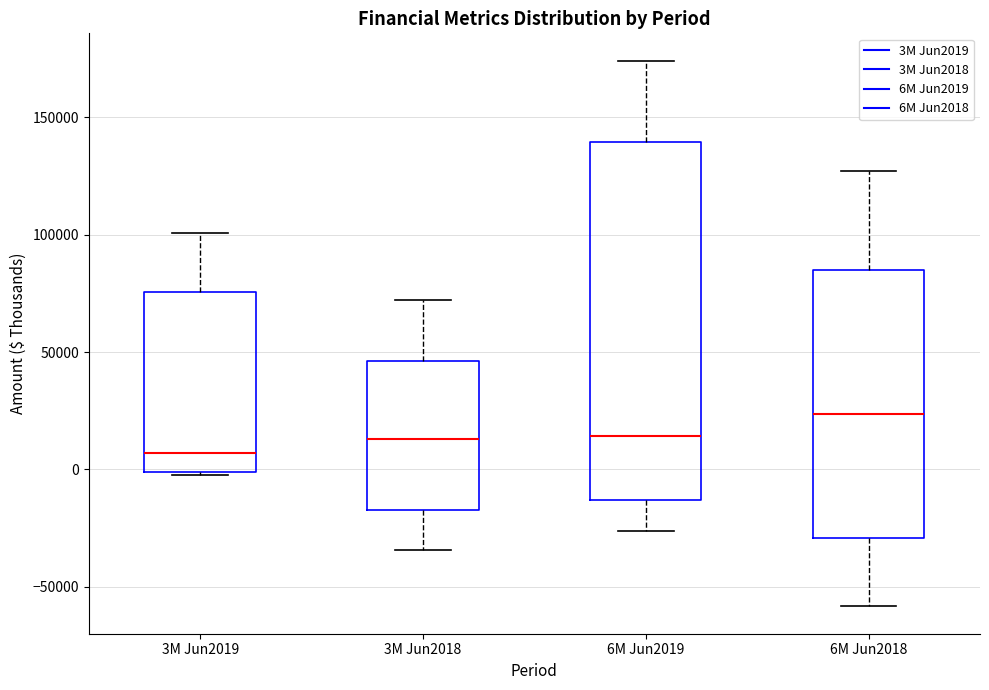

Reading left to right, transcribe this box plot: for each box, give where its median line is, the range the box spans, and where its two whiskers end, as read against the y-axis. The values are not printed on the chart, so give them approximately, as read against the axis.

3M Jun2019: median 5000, box 0 to 75000, whiskers -5000 to 100000
3M Jun2018: median 15000, box -15000 to 45000, whiskers -35000 to 70000
6M Jun2019: median 15000, box -15000 to 140000, whiskers -25000 to 175000
6M Jun2018: median 25000, box -30000 to 85000, whiskers -60000 to 125000